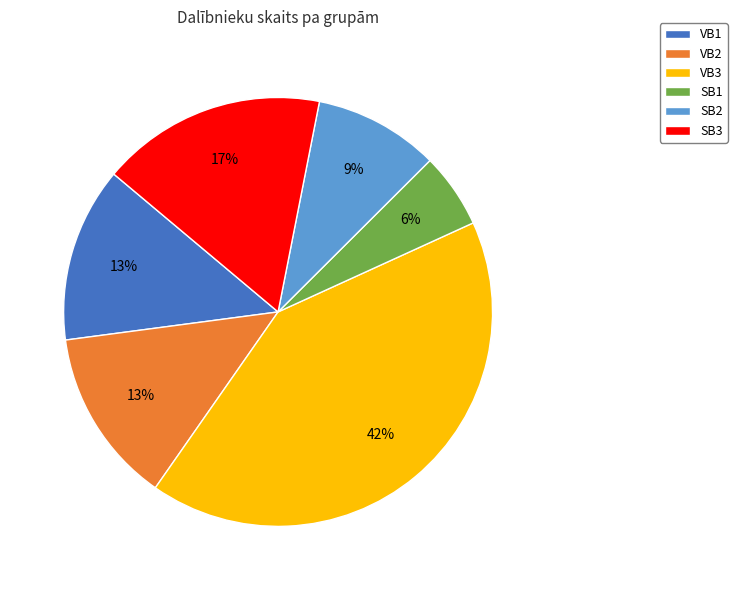

Do VB3 and SB2 together represent more than half of the pie?

Yes